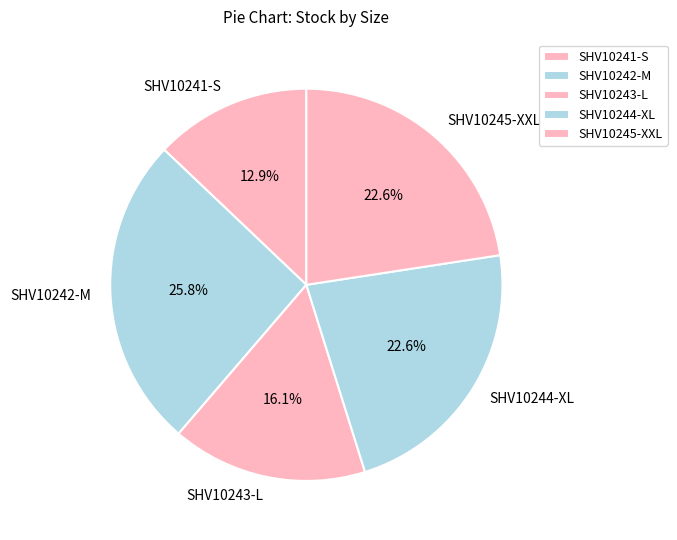

Does any single category account for the majority?

No